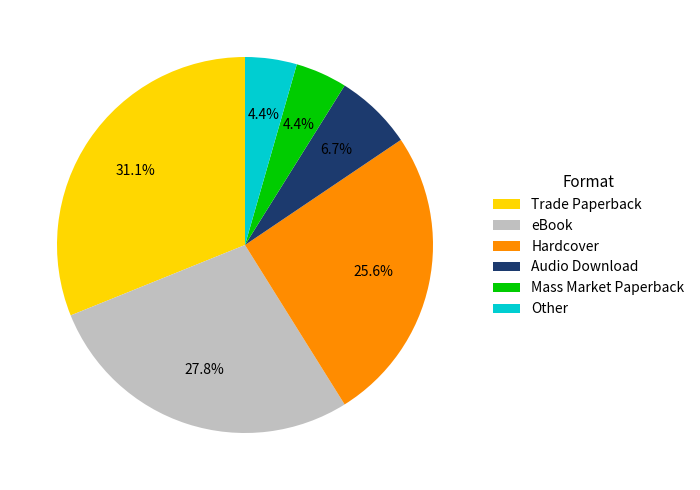

How many segments does this pie chart have?

6